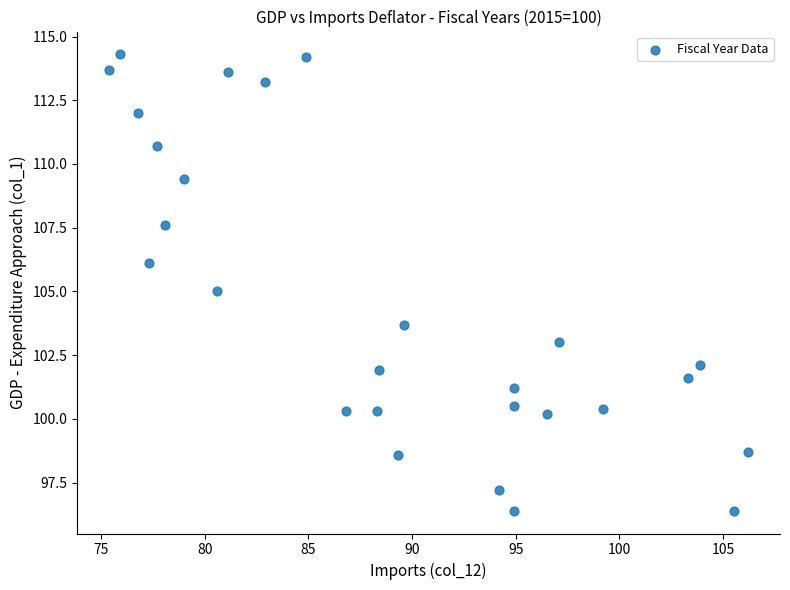

What is the range of Y values (max minus min)?

17.9